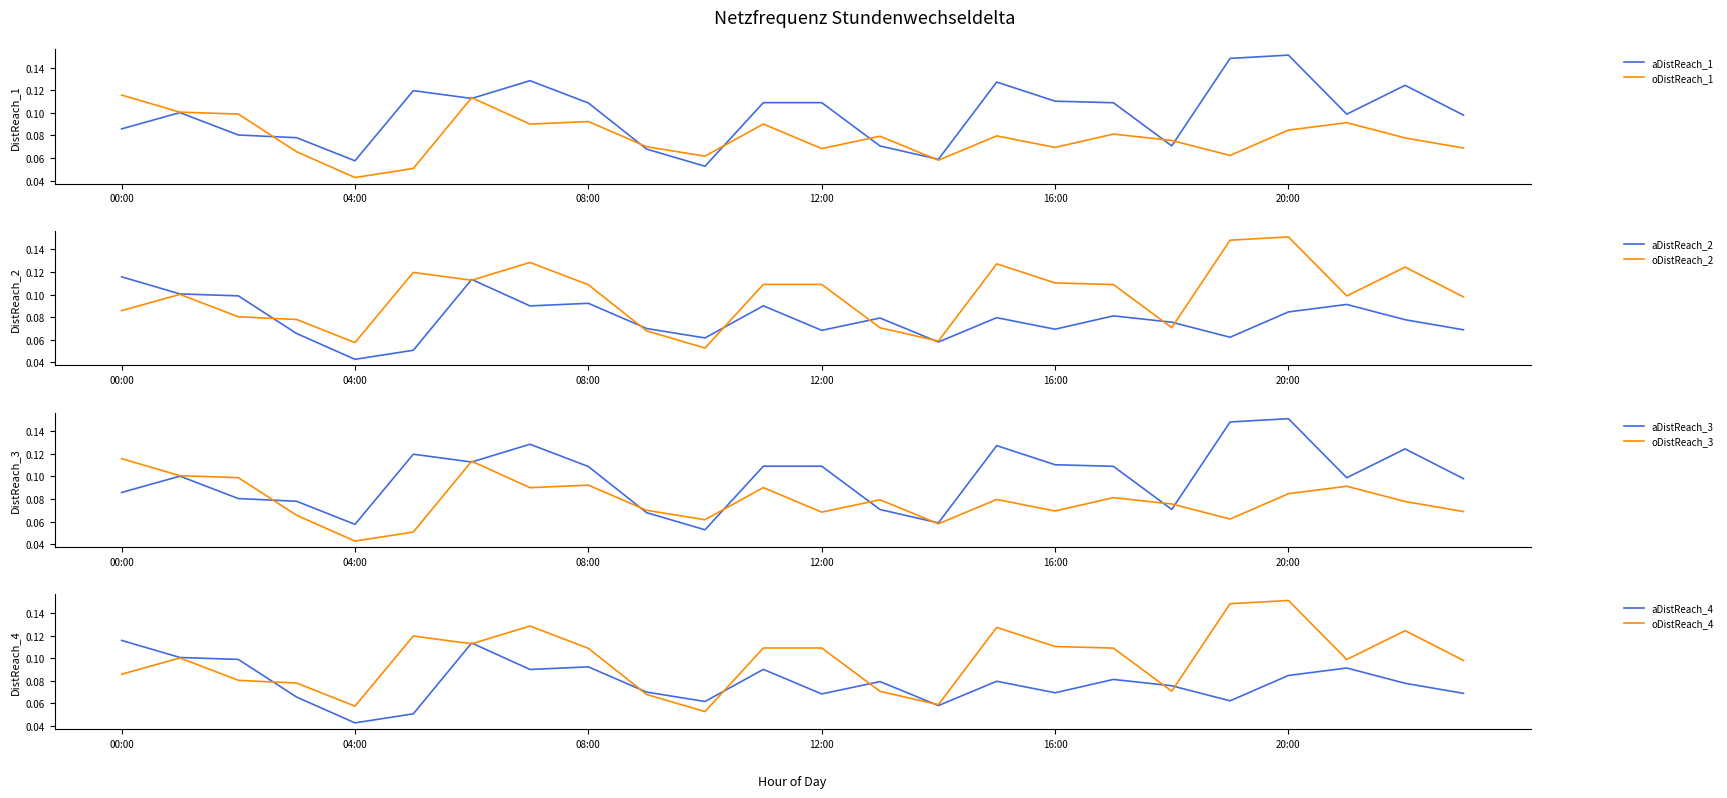

How many interior local peaks does the Day1 series have?

6